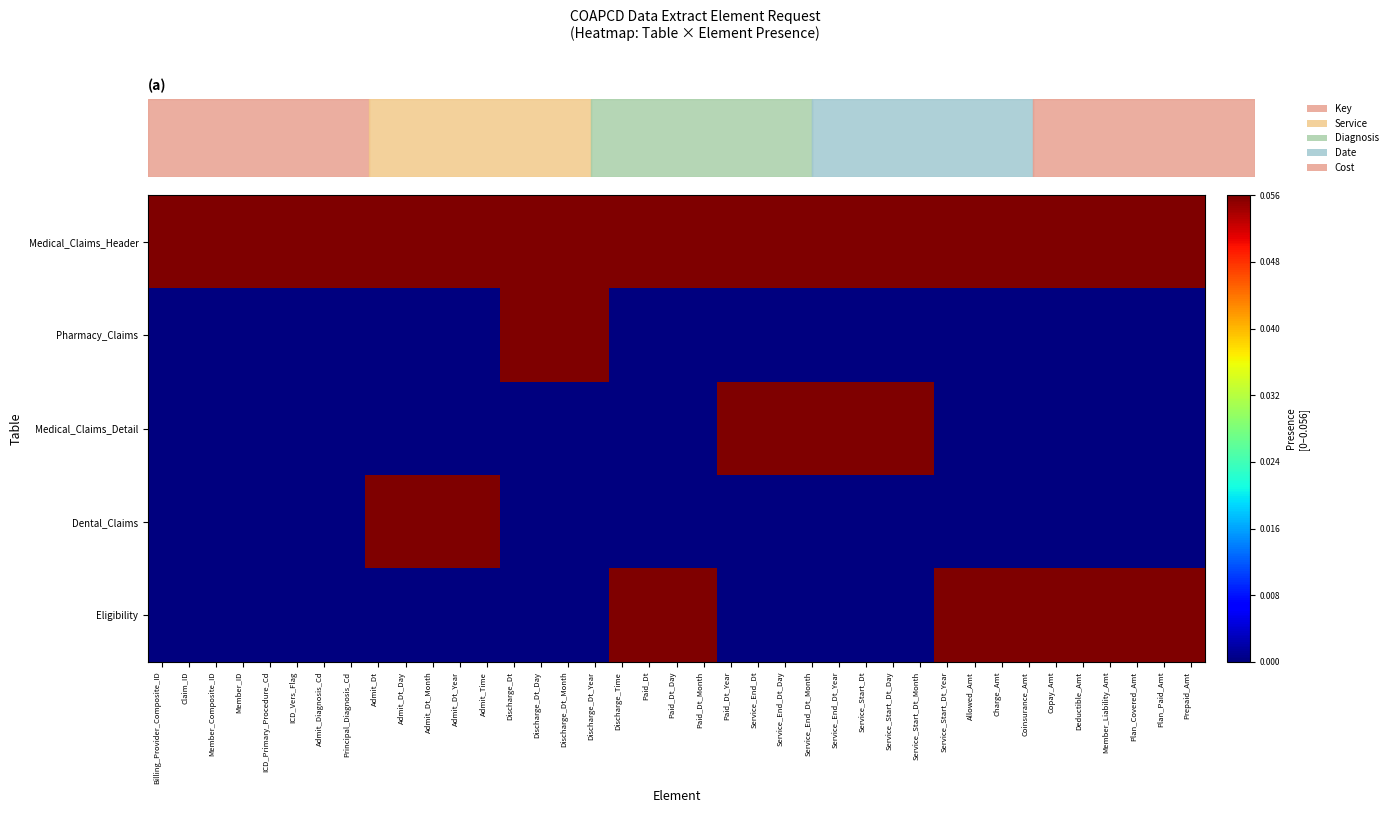

What is the spread (max minus min) of values at Service_Start_Dt_Month?

0.1